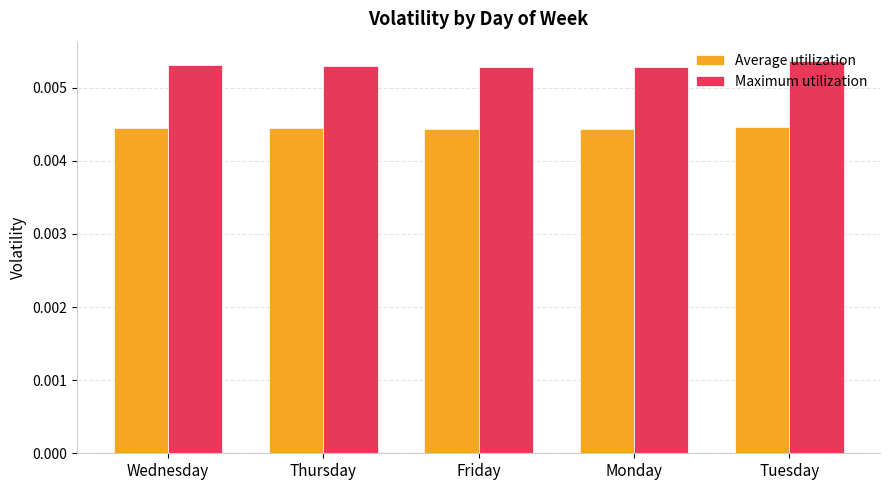

How many distinct data groups are displayed?

2